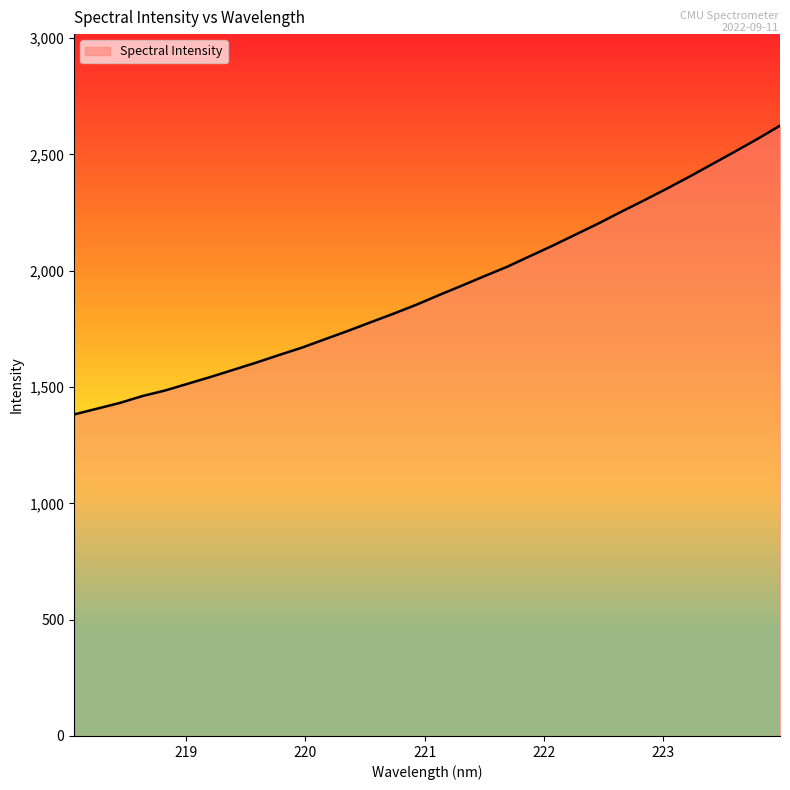

What is the difference between the maximum and second lowest values?

1216.7